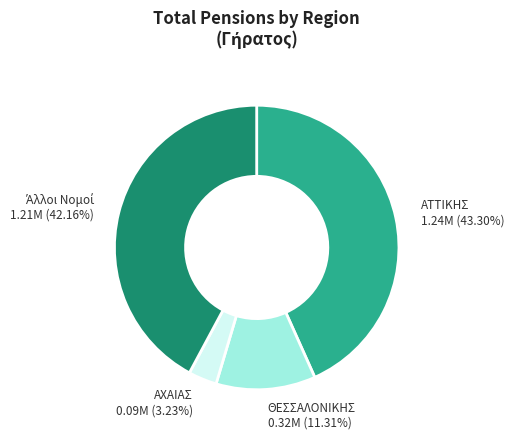

Does any single category account for the majority?

No